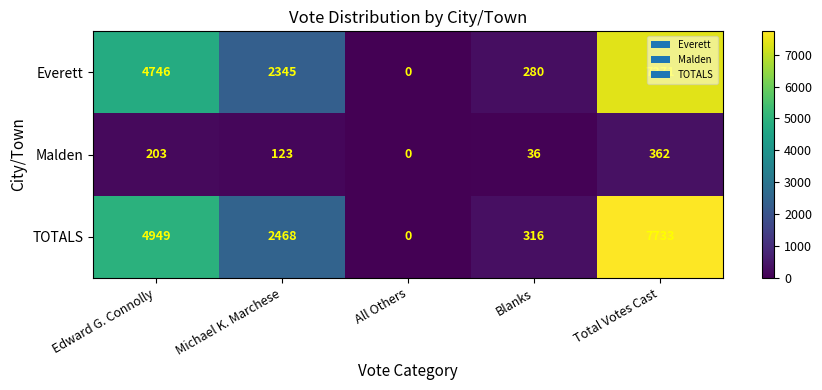

True or false: TOTALS has a value of 316 at Blanks.

True